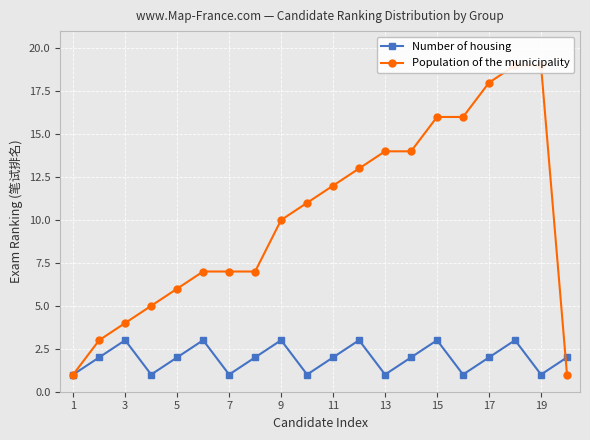

At which category does Number of housing reach its first local peak?

3